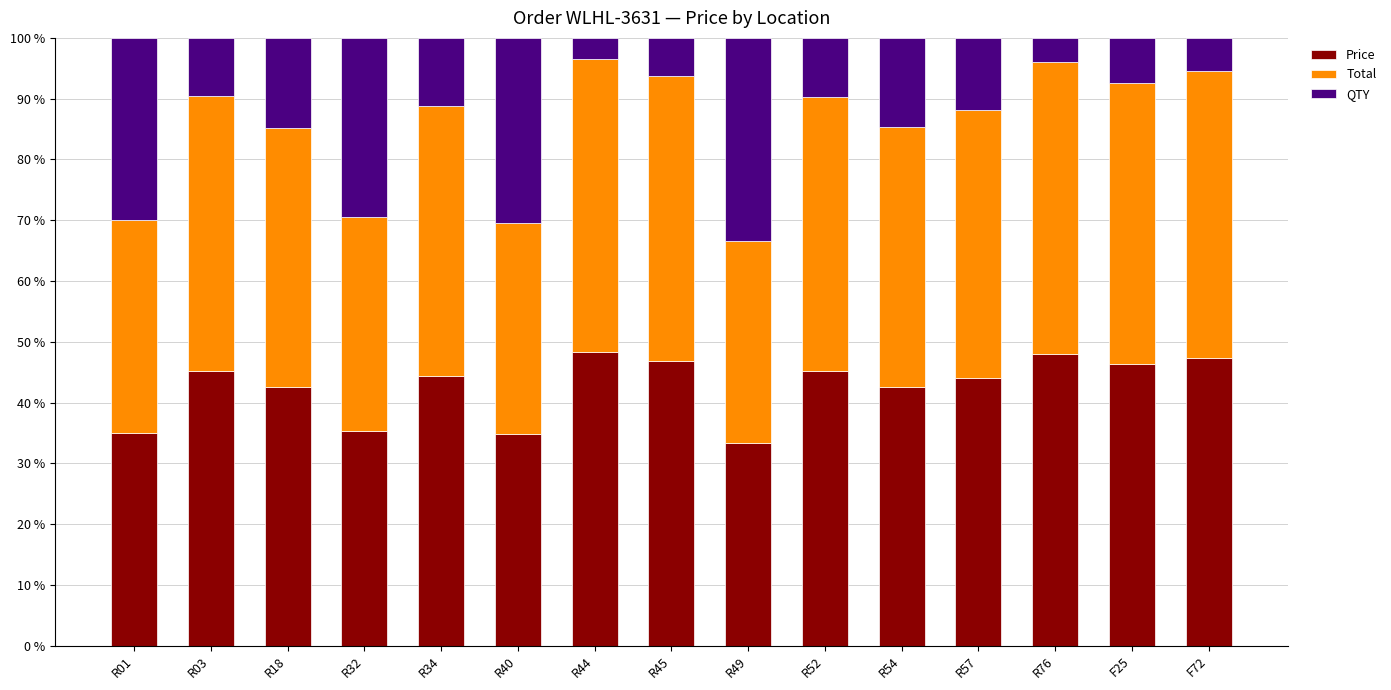

True or false: Price has a value of 35.3 at R32.

True